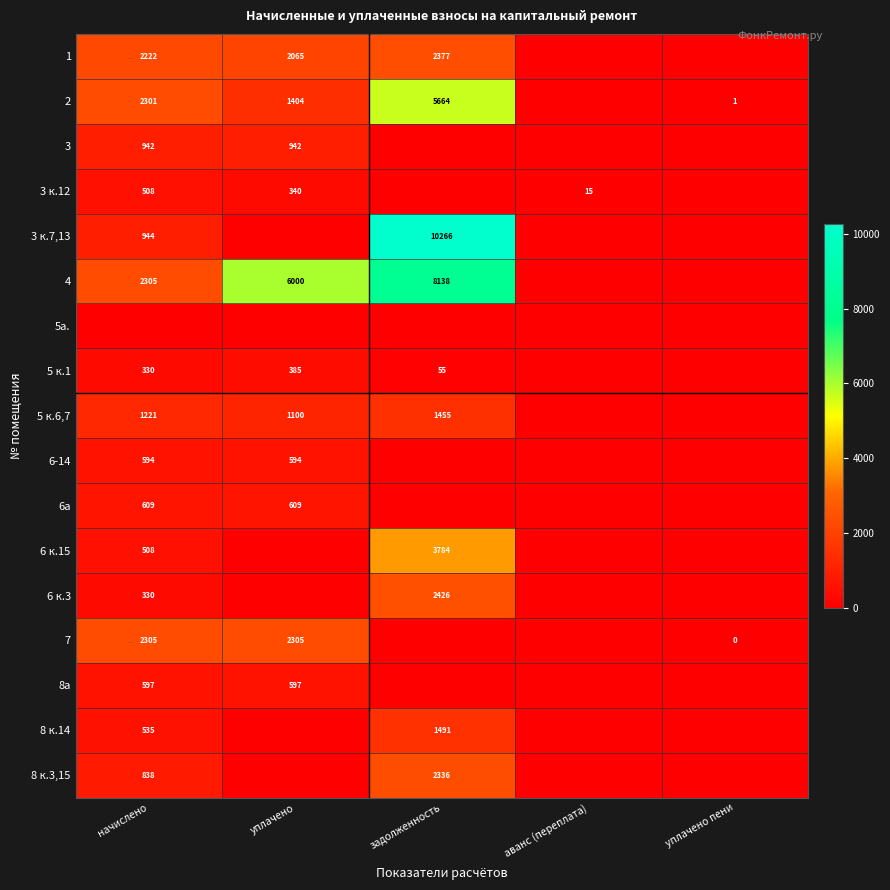

True or false: 8 к.14 has a value of 535 at начислено.

True